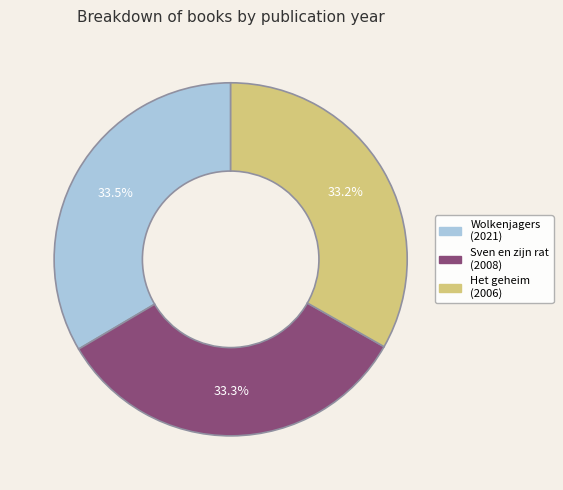

Is there any slice that represents more than half of the pie?

No